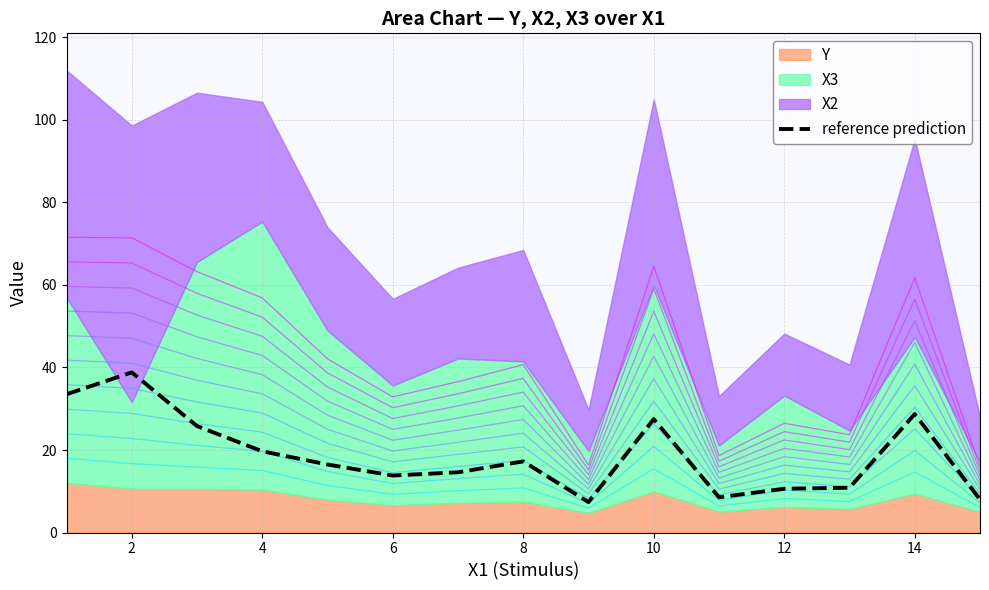

Does the chart display data point markers on the line(s)?

No